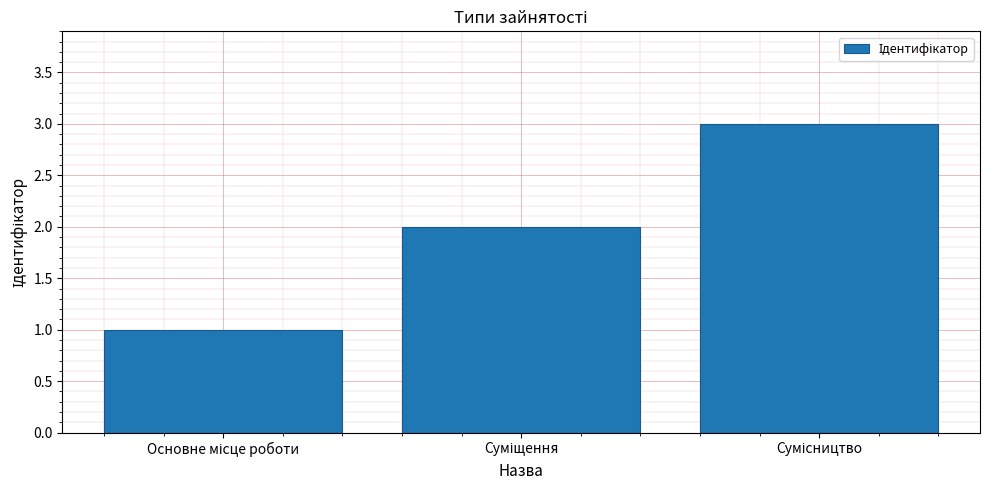

What is the maximum value shown in the chart?

3